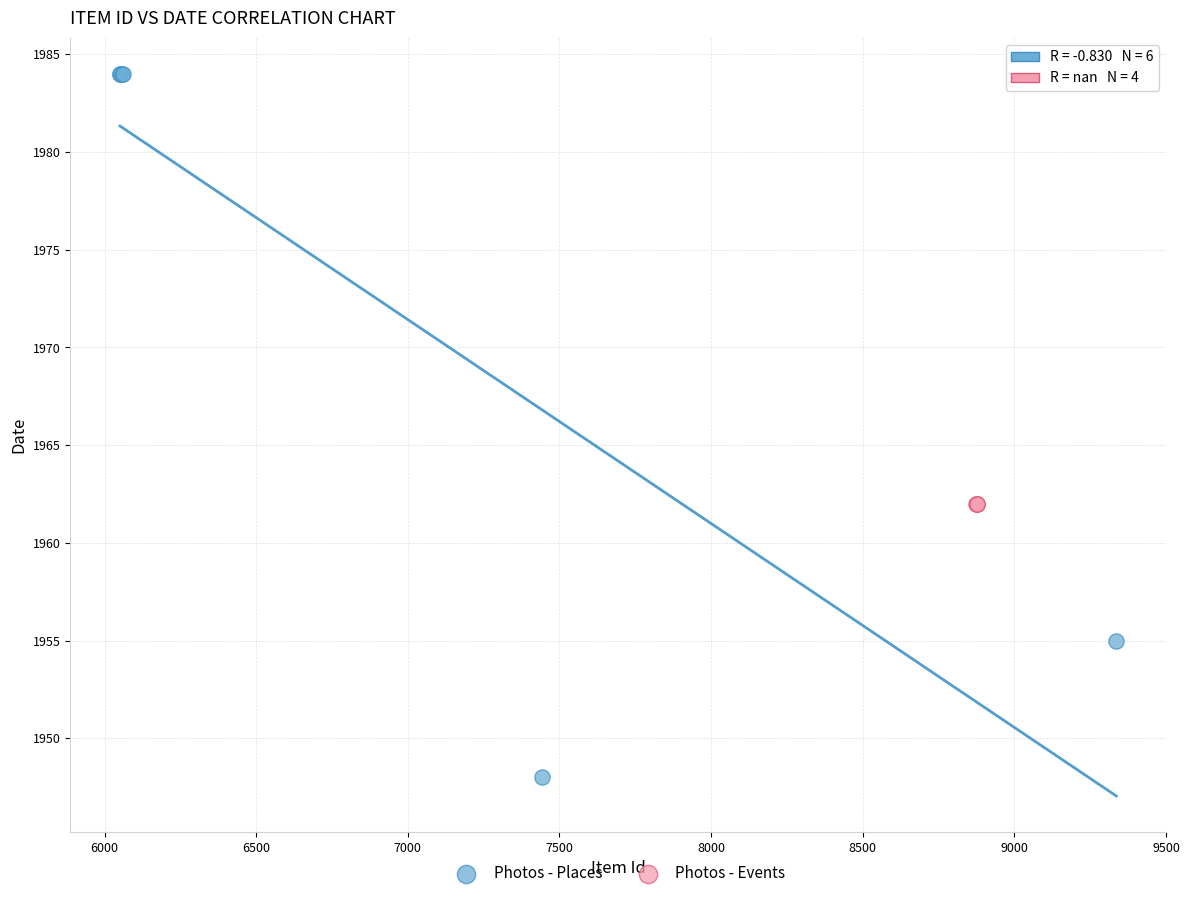

Which series reaches the minimum Y coordinate?

Photos - Places